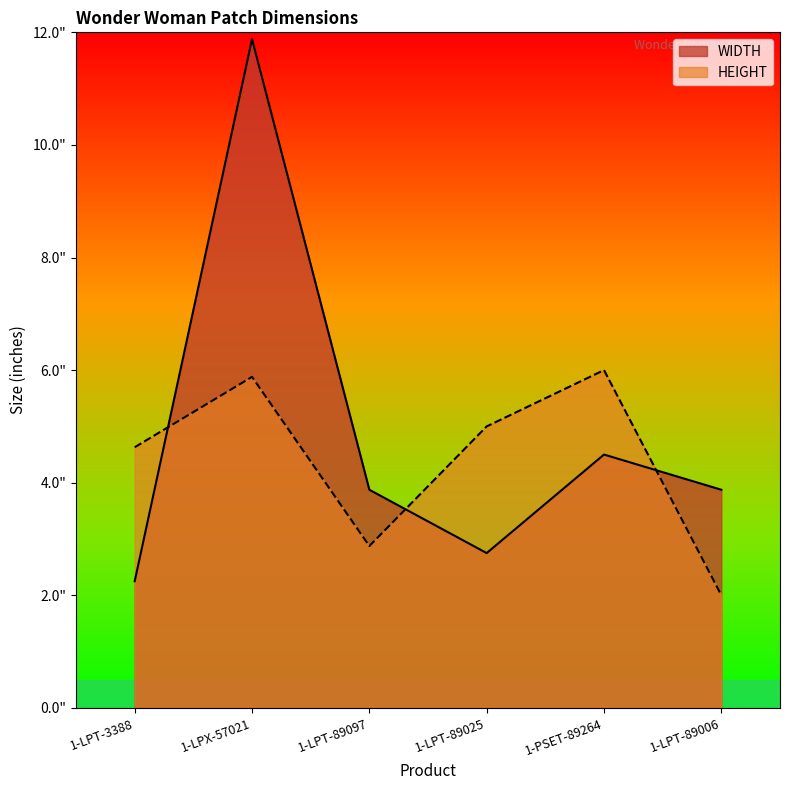

What is the minimum value shown in the chart?

2.0